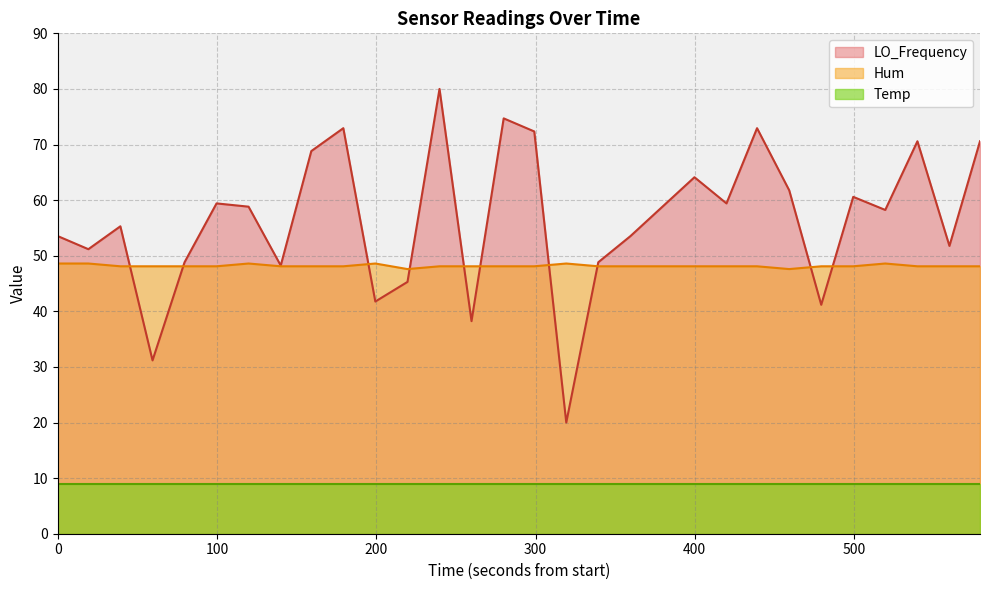

True or false: LO_Frequency and Temp cross at least once.

False